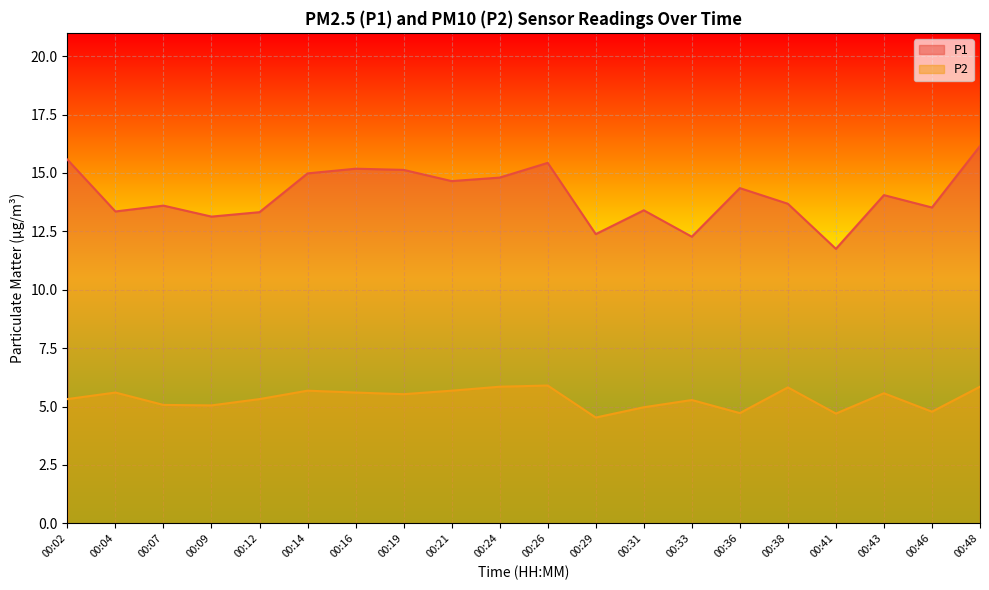

At how many categories does at least one series exceed 9?

20